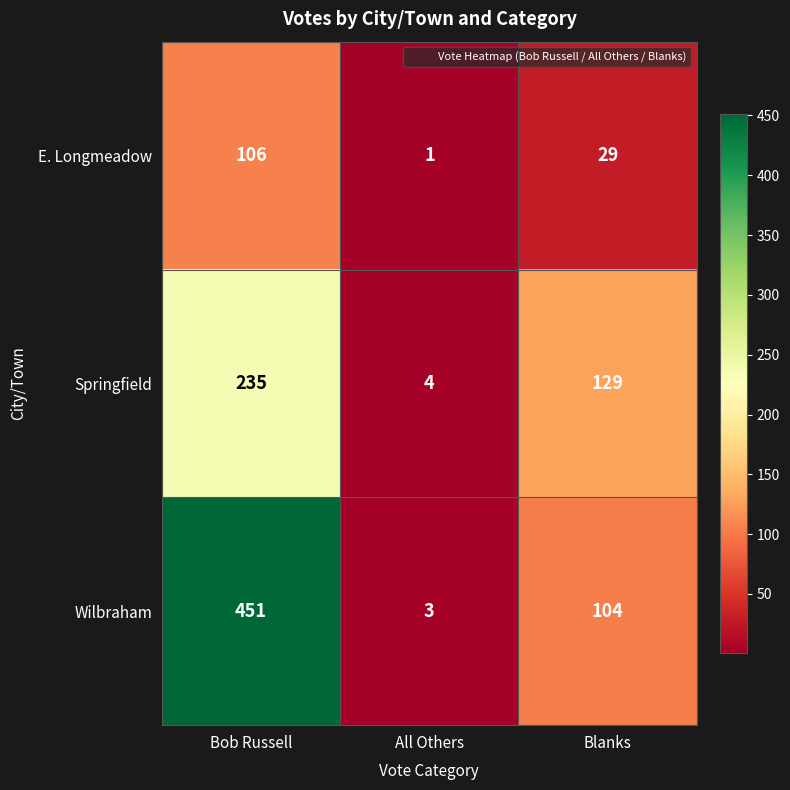

Which category has the highest value across all series?

Bob Russell